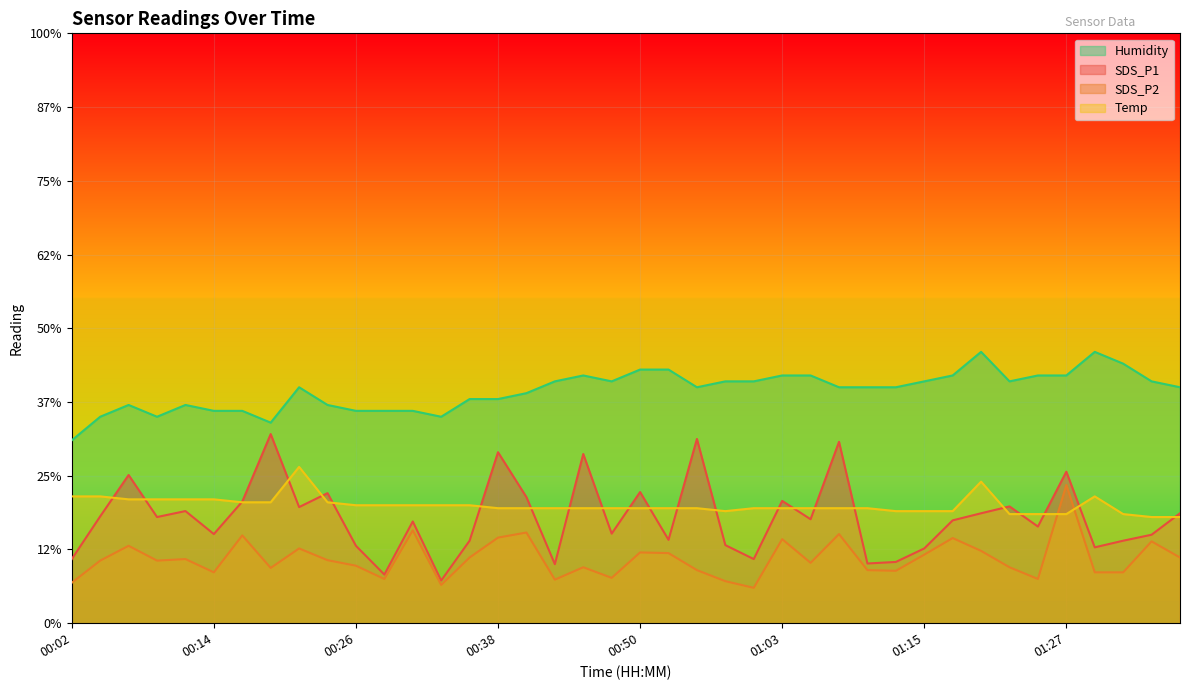

At which category is the sum across all series the highest?

01:27